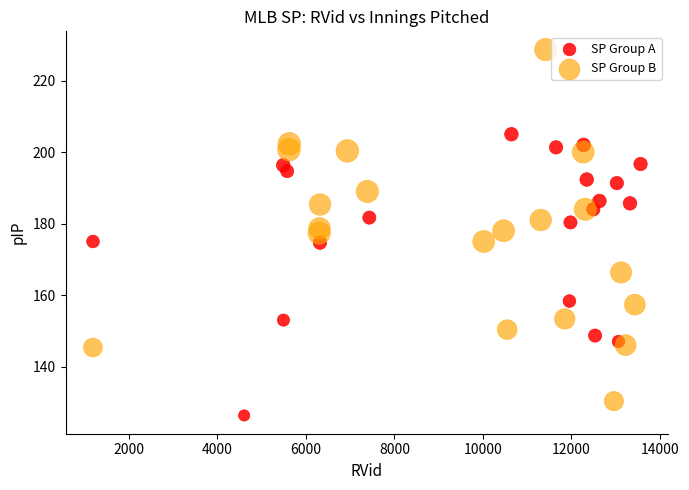

What are all the series names shown in the legend?

SP Group A, SP Group B